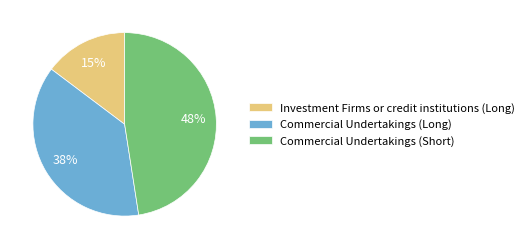

Does Commercial Undertakings (Short) account for over 50% of the chart?

No